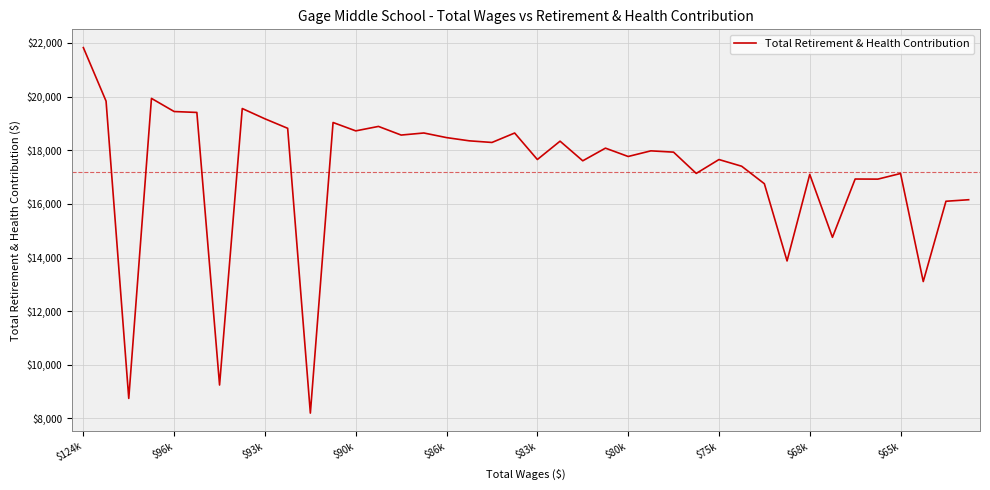

What is the difference between the maximum and minimum values?

13626